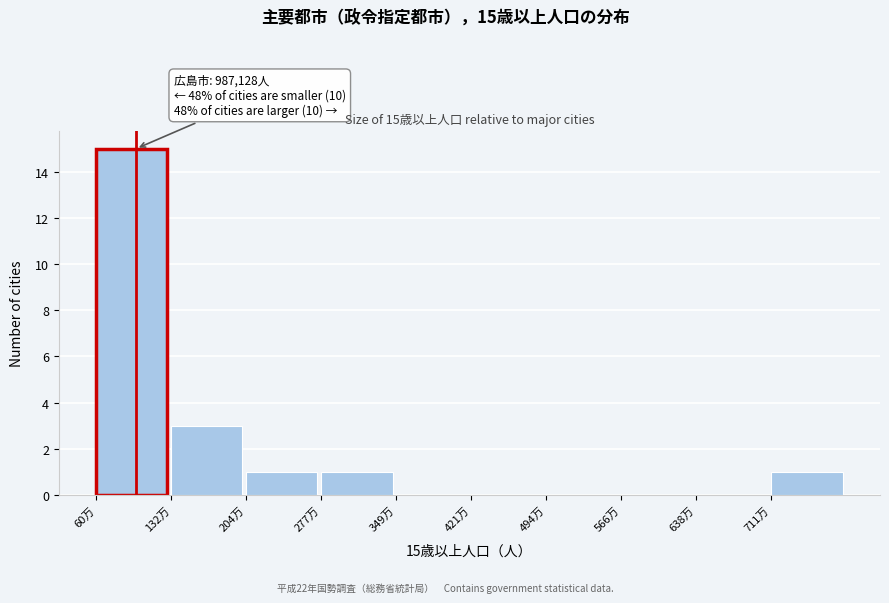

What is the sum of all values?

21